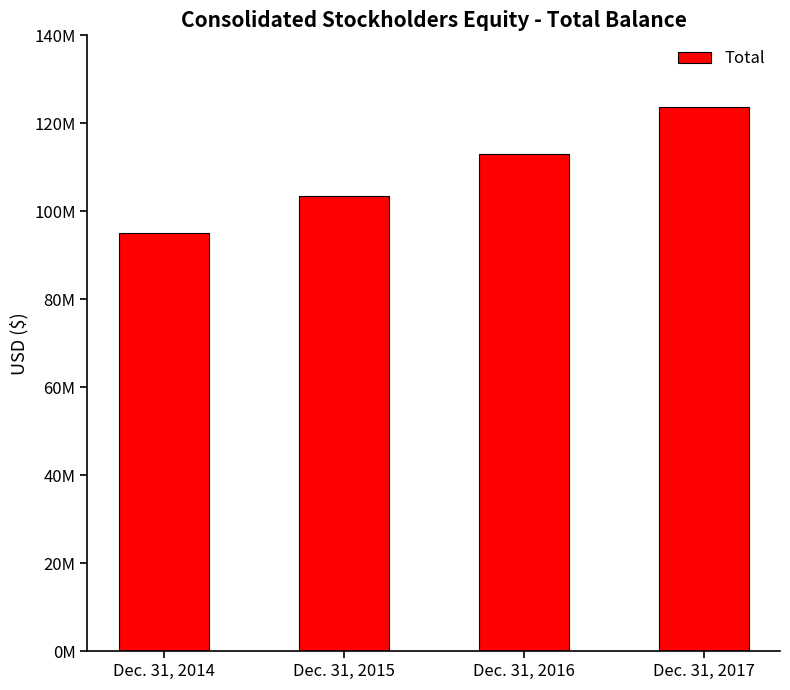

Does the chart contain any negative values?

No